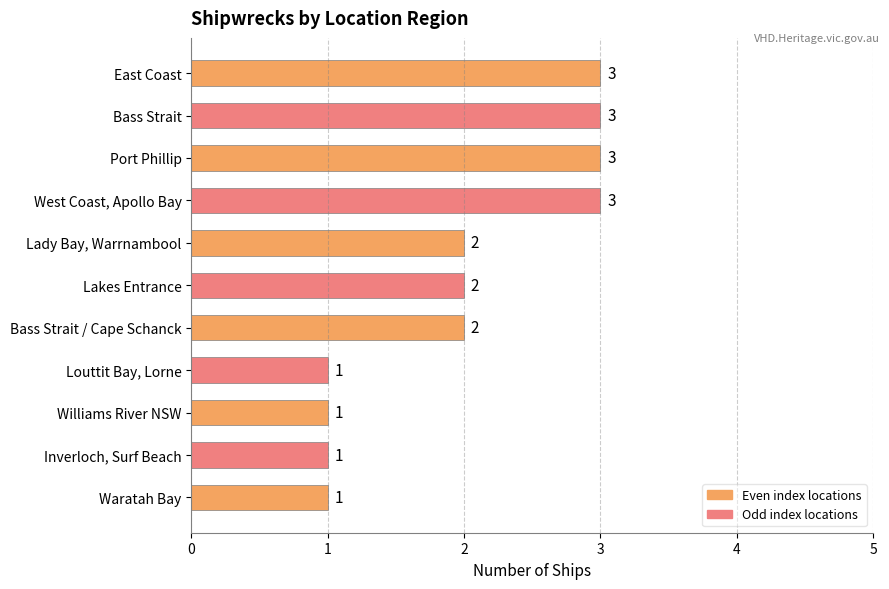

What is the label of the 4th bar from the bottom?

Louttit Bay, Lorne